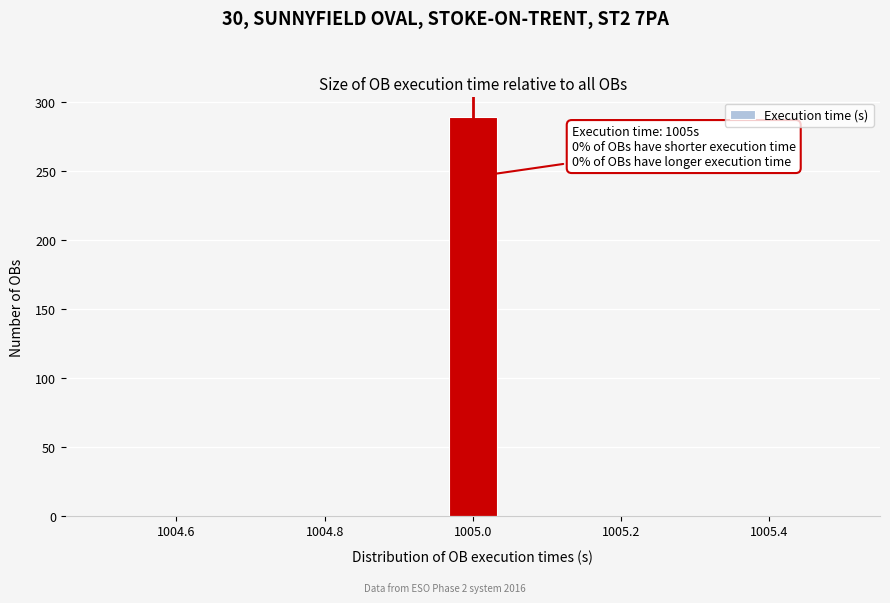

Read against the x-axis, roughly where is the centre of the tallest bar?

1005.00